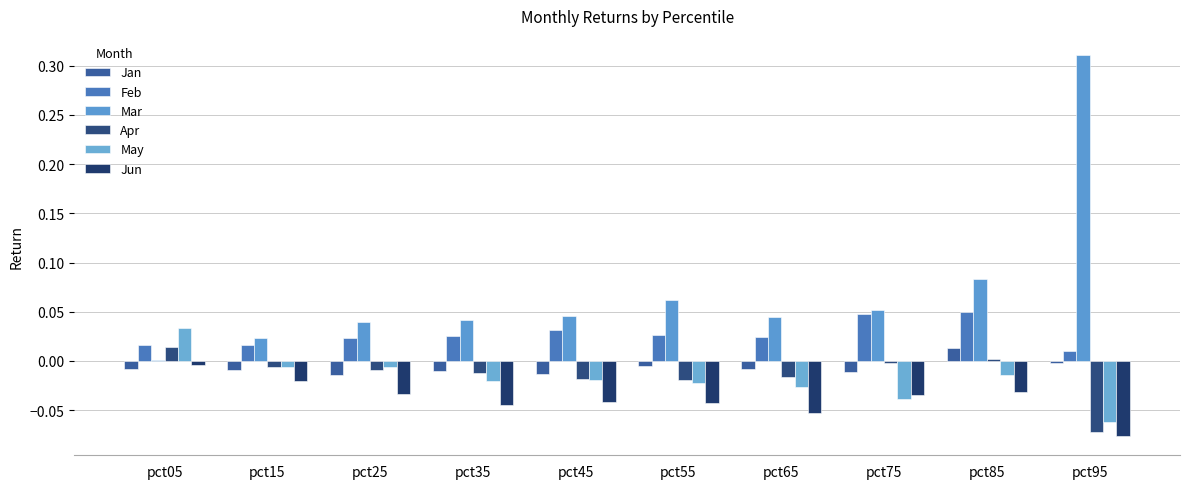

Rank the categories by Mar value from highest to lowest.

pct95, pct85, pct55, pct75, pct45, pct65, pct35, pct25, pct15, pct05